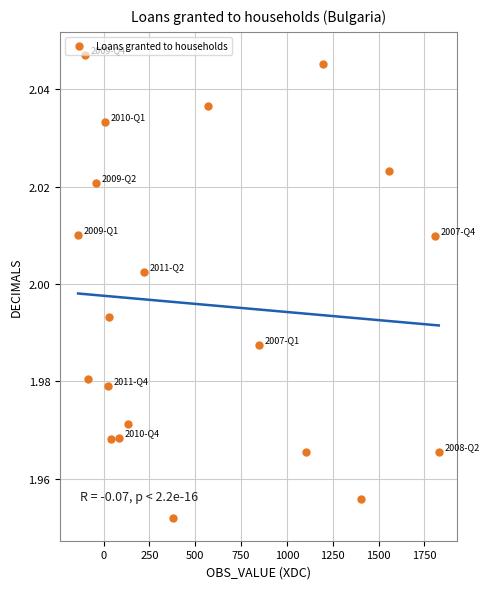

What is the range of X values (max minus min)?

1967.0